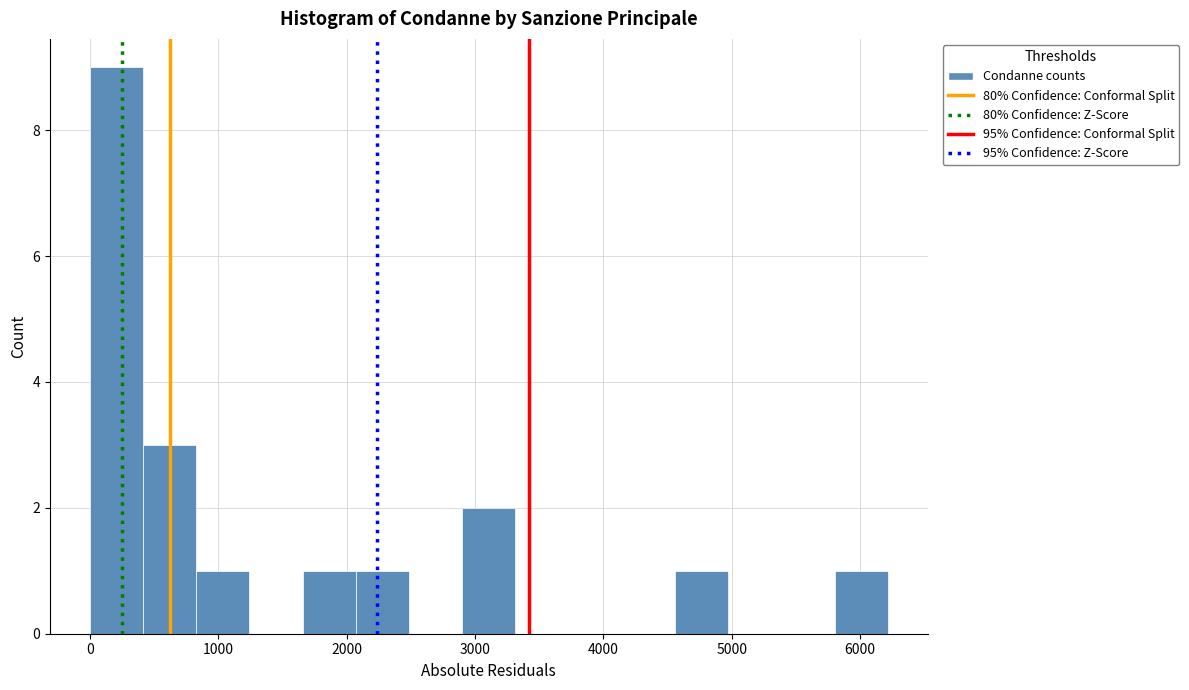

How tall is the bar that spans 5800 to 6200 on the x-axis? Neither the bar edges nor the heights are printed on the chart, so give them approximately, as read against the axes.

1